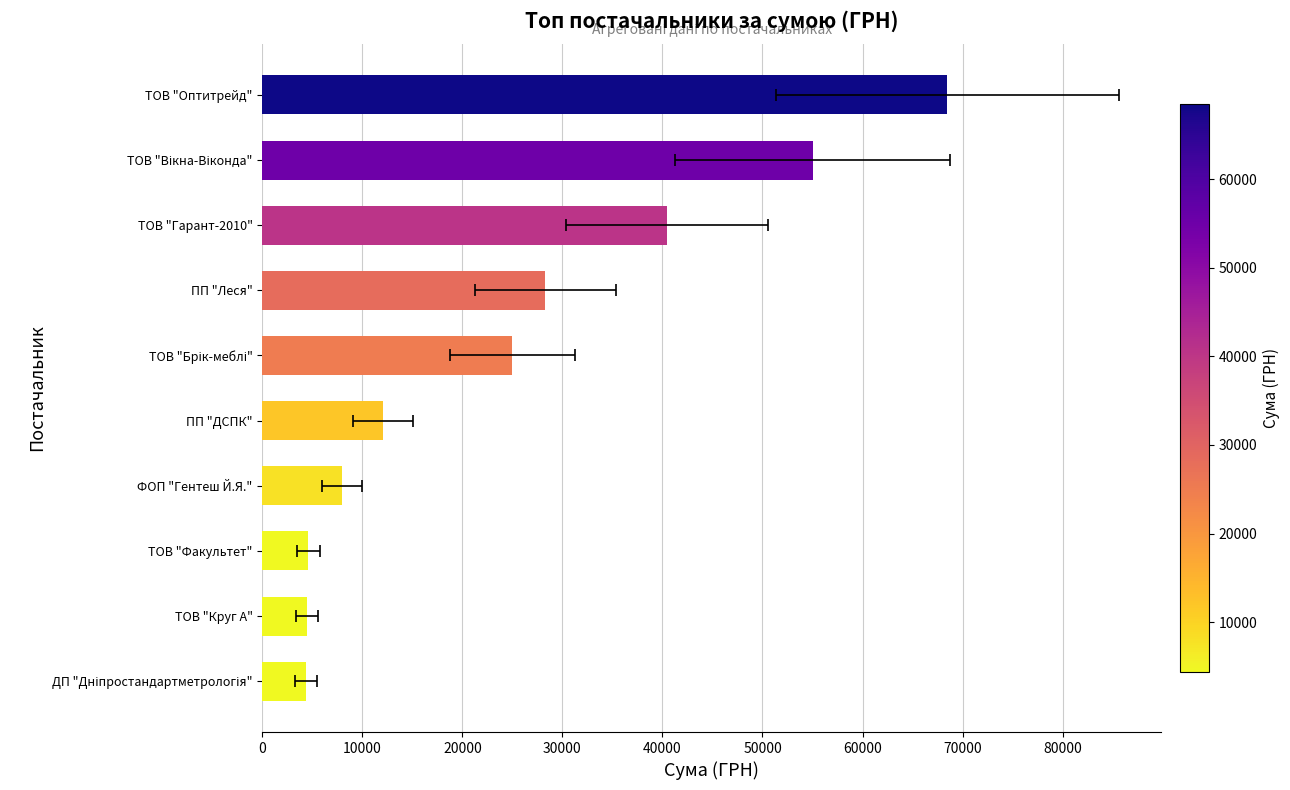

Count the number of values greater than 25000.

4